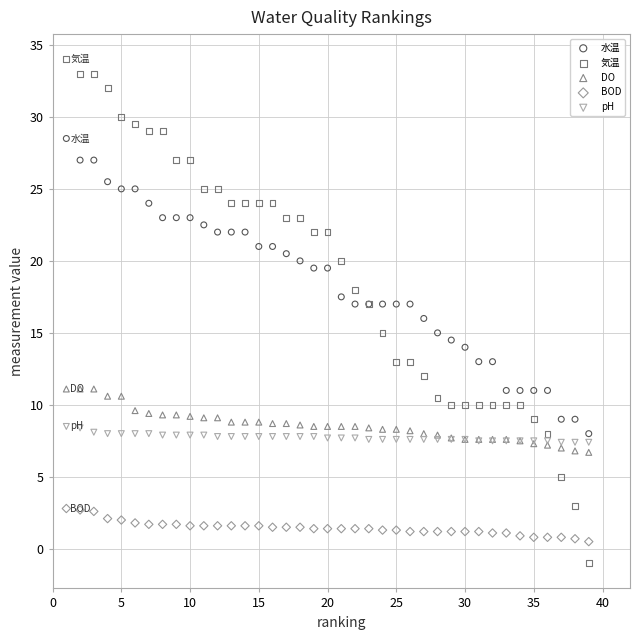

What are all the series names shown in the legend?

水温, 気温, DO, BOD, pH